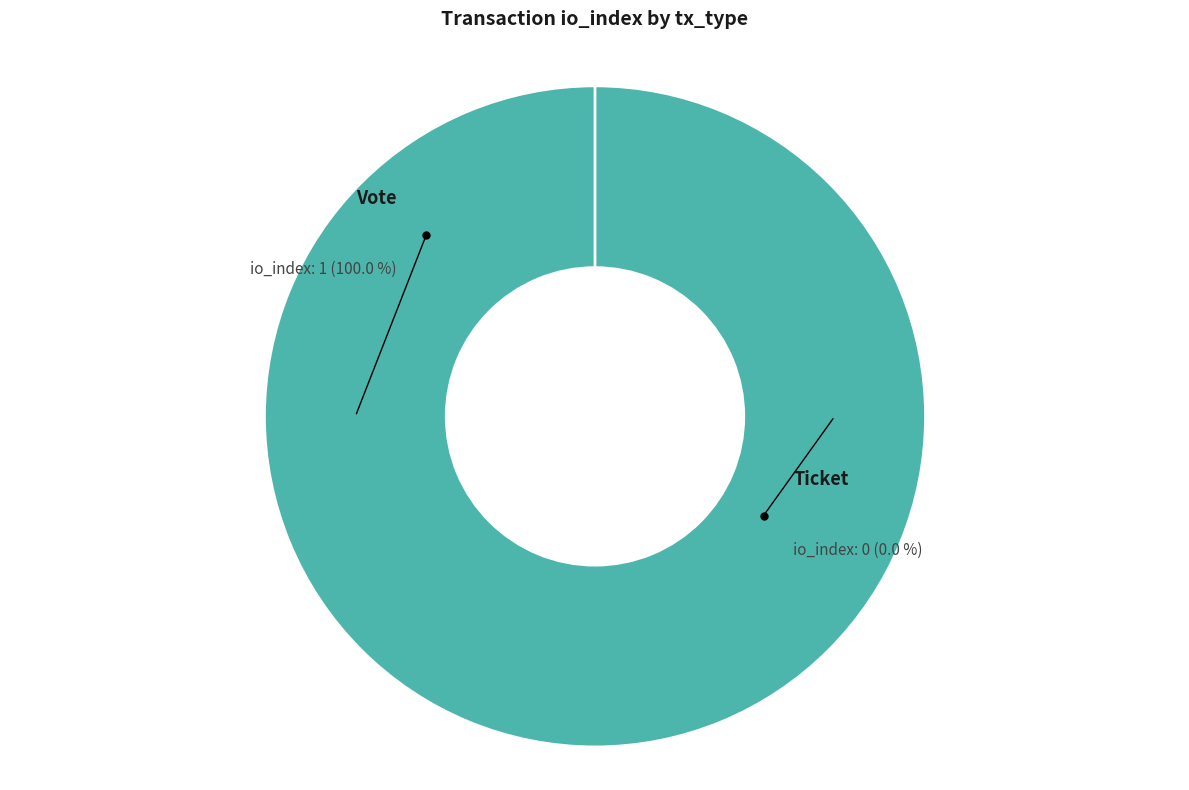

The Vote slice represents 100% of the pie. True or false?

True